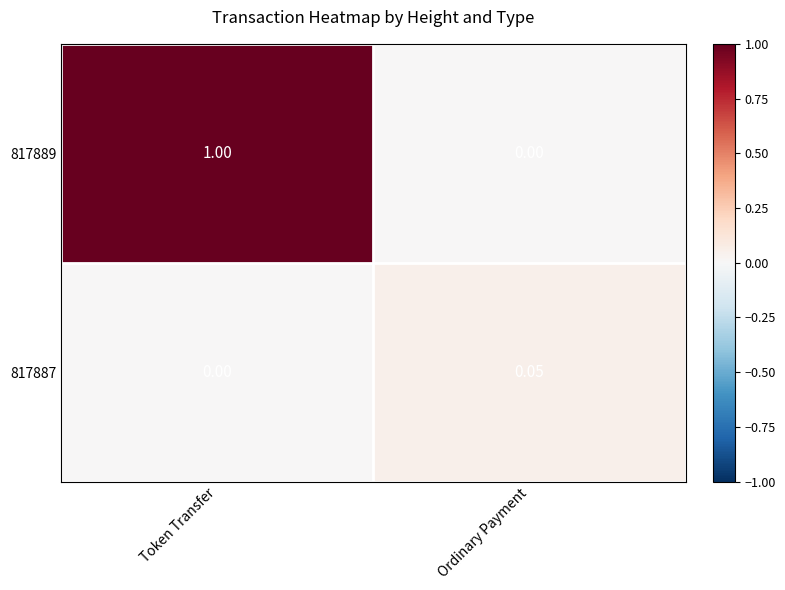

List the series in order of their peak value, highest first.

817889, 817887